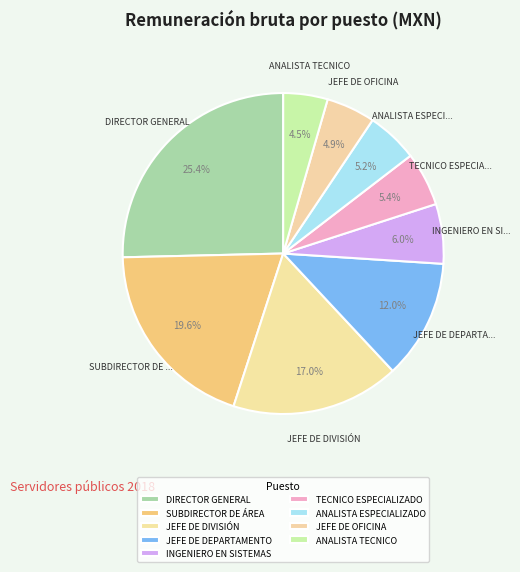

Does any single category account for the majority?

No